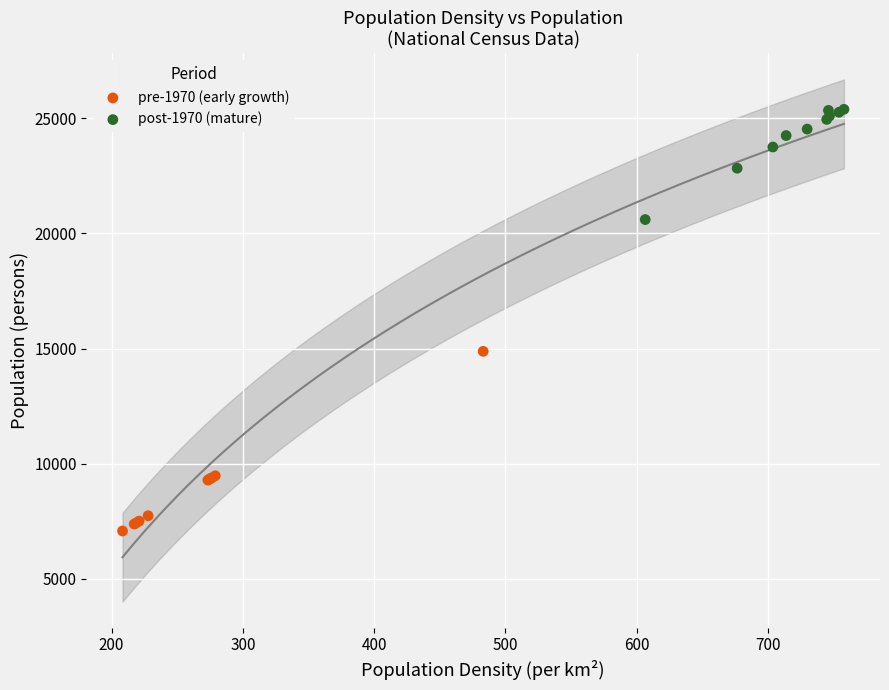

Which series has the widest spread of Y values?

pre-1970 (early growth)